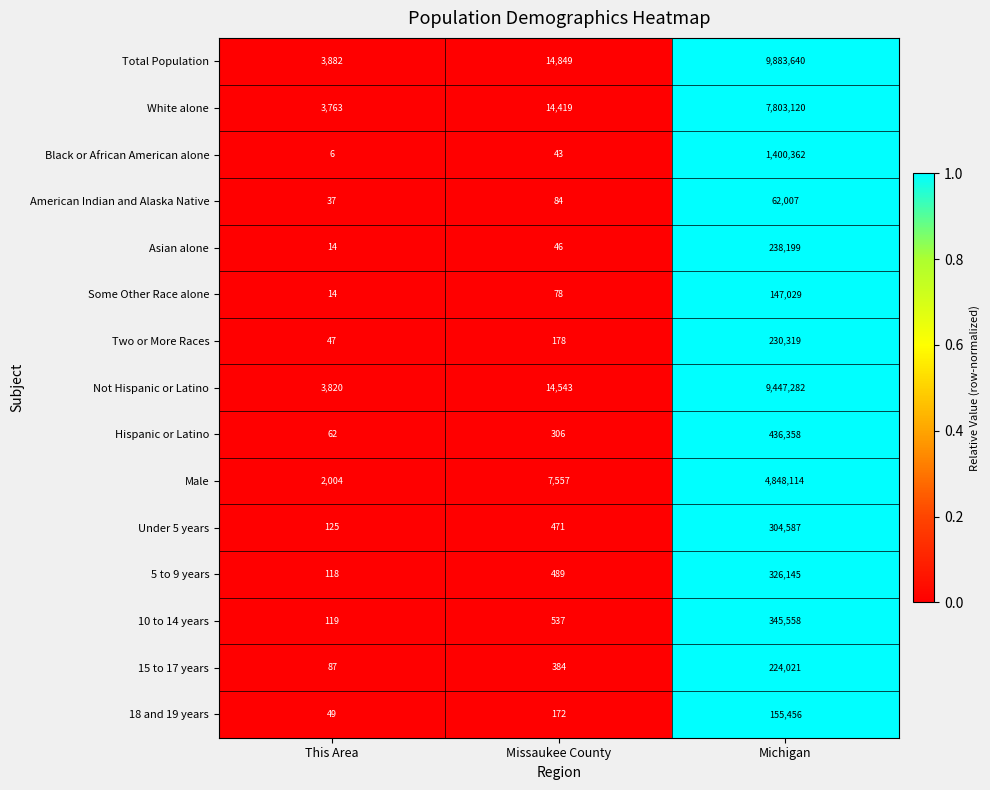

List the labels in order of Male value, smallest first.

This Area, Missaukee County, Michigan